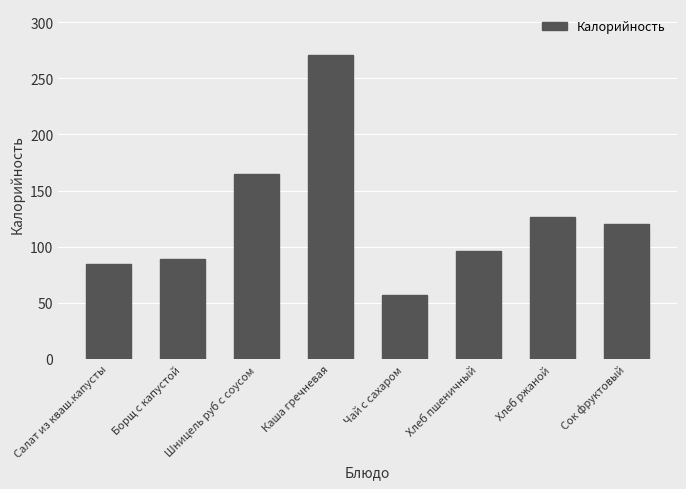

What is the label of the 5th bar from the left?

Чай с сахаром